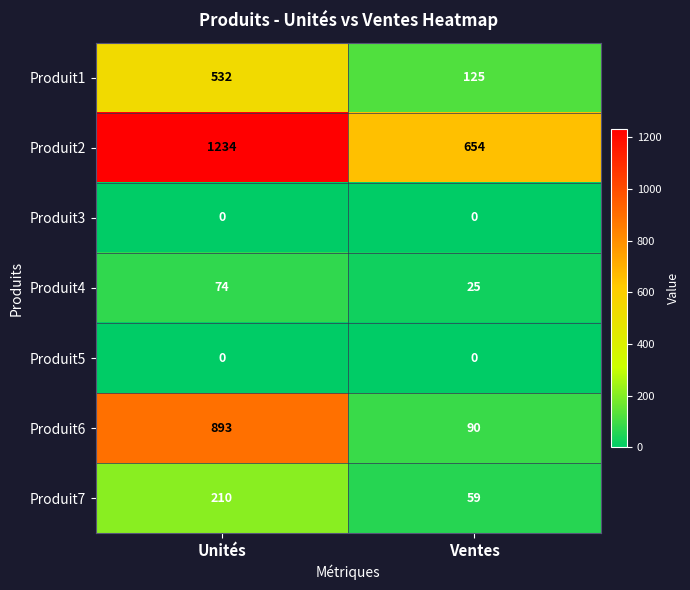

What is the difference between the maximum and minimum values in the Produit4 series?

49